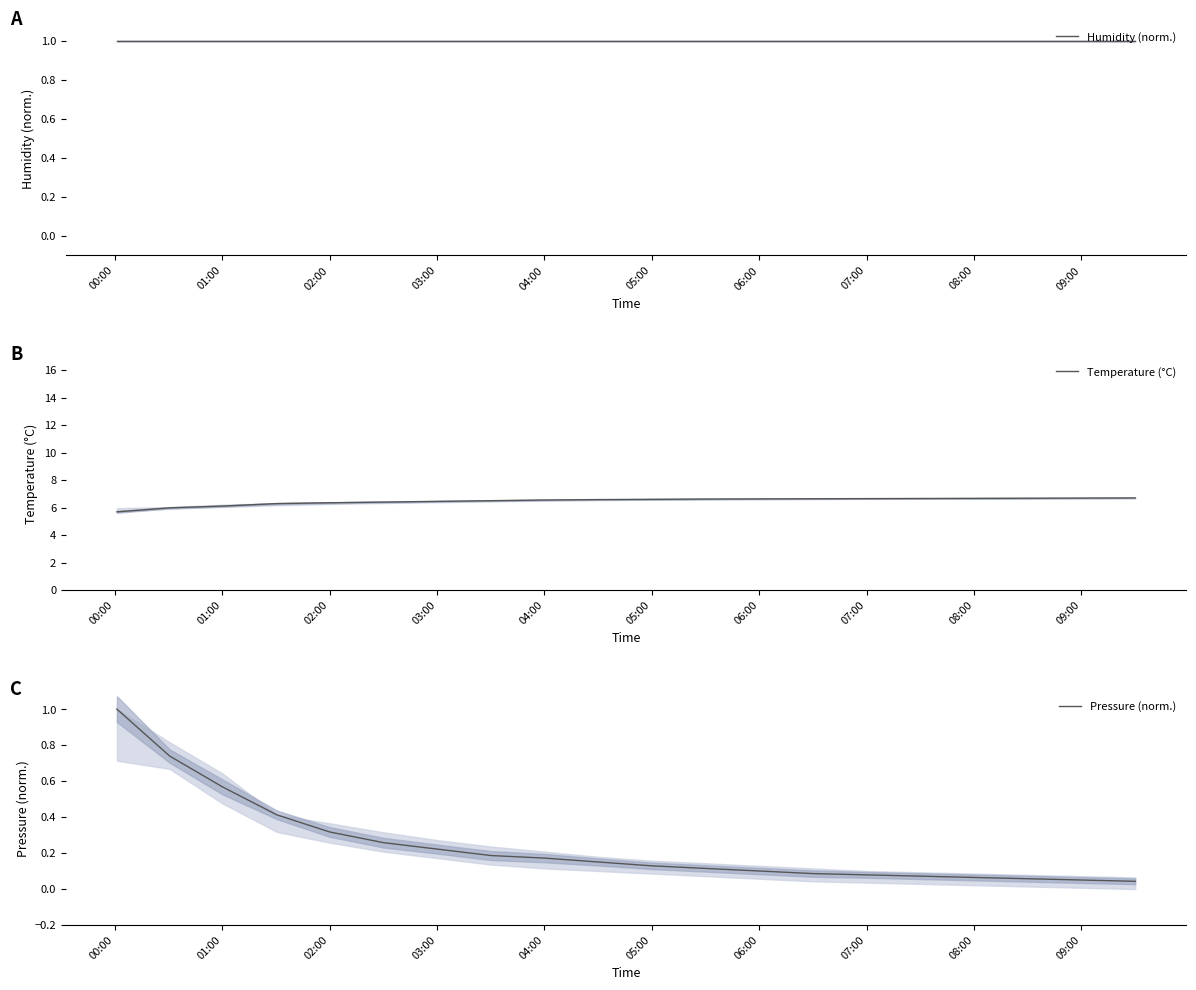

The Temperature (°C) series shows 6.3 at 02:00. True or false?

True